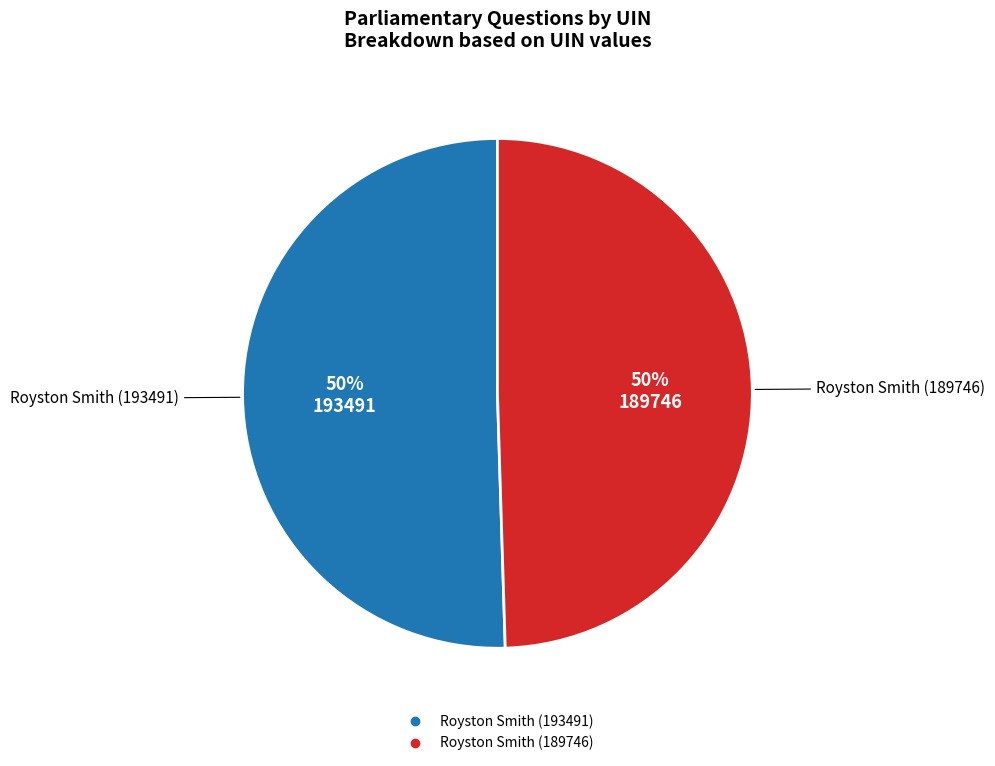

Do Royston Smith (189746) and Royston Smith (193491) together represent more than half of the pie?

Yes